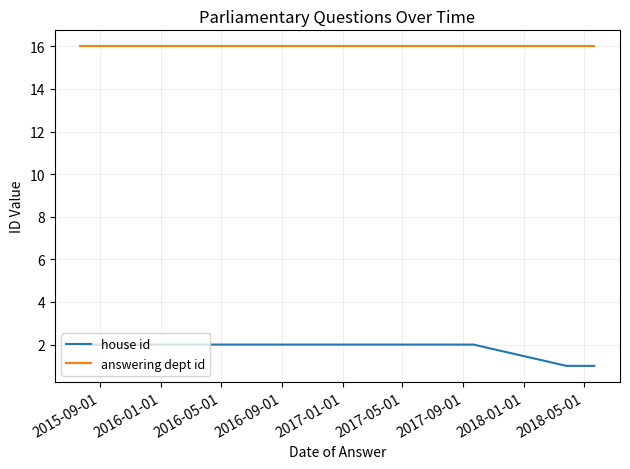

List the series in order of their peak value, lowest first.

house id, answering dept id